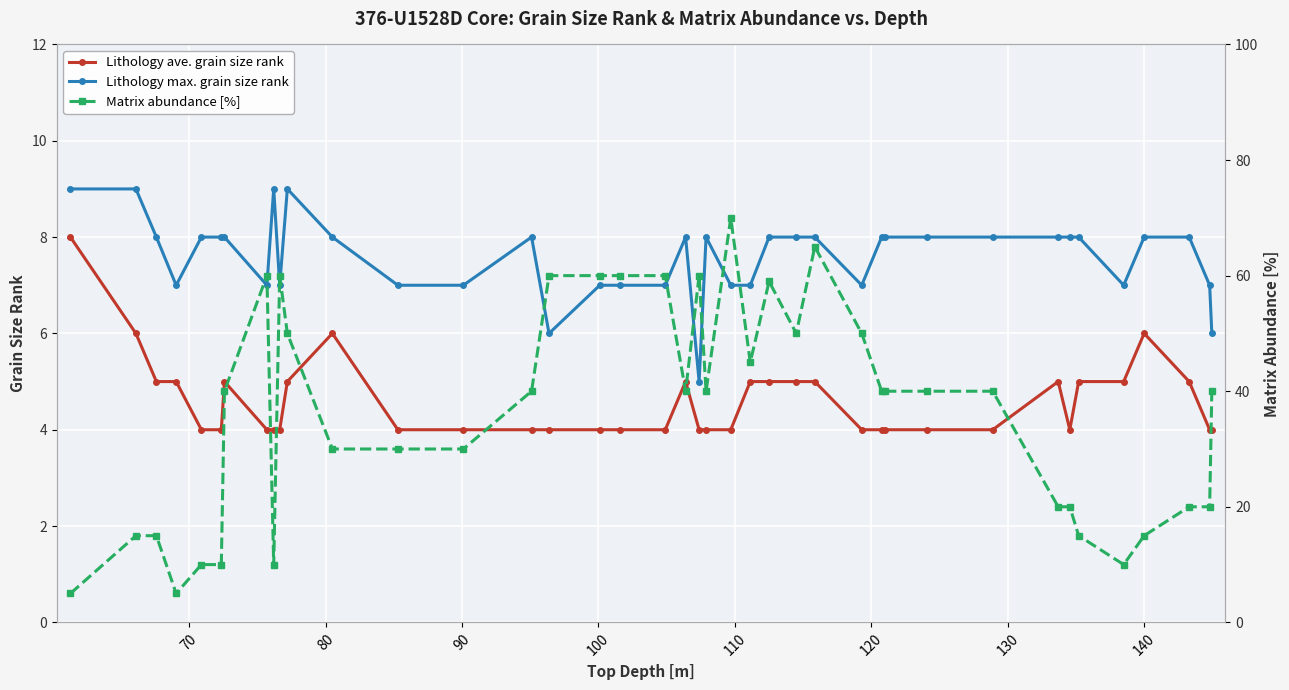

True or false: Lithology max. grain size rank has more than 1 interior local peaks.

True